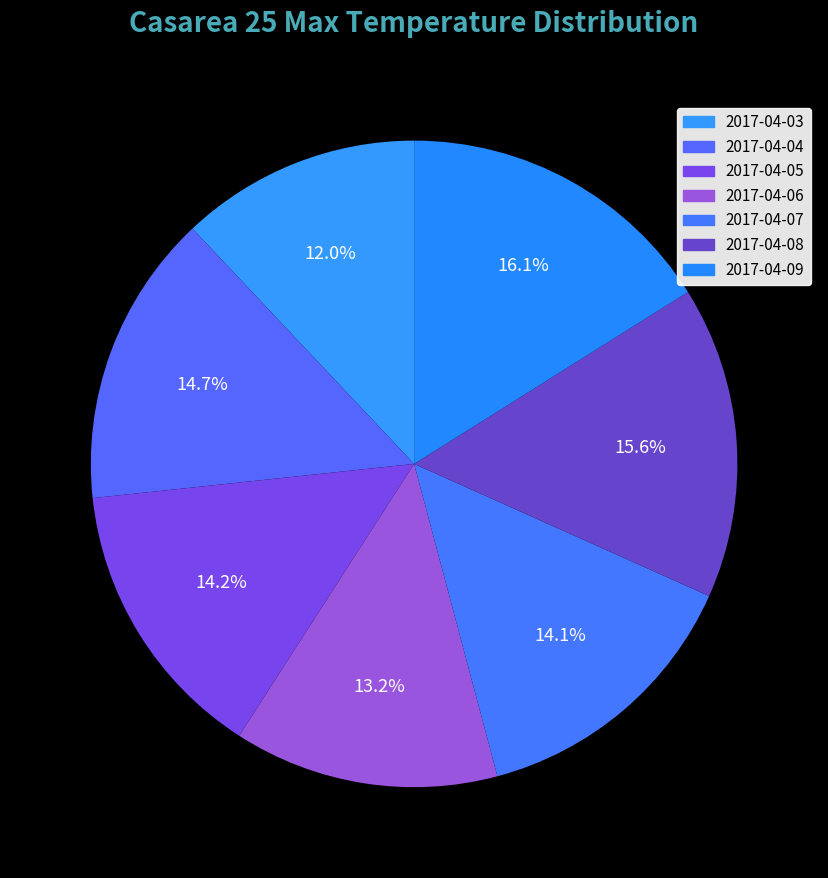

True or false: 2017-04-09 accounts for 16% of the total.

True